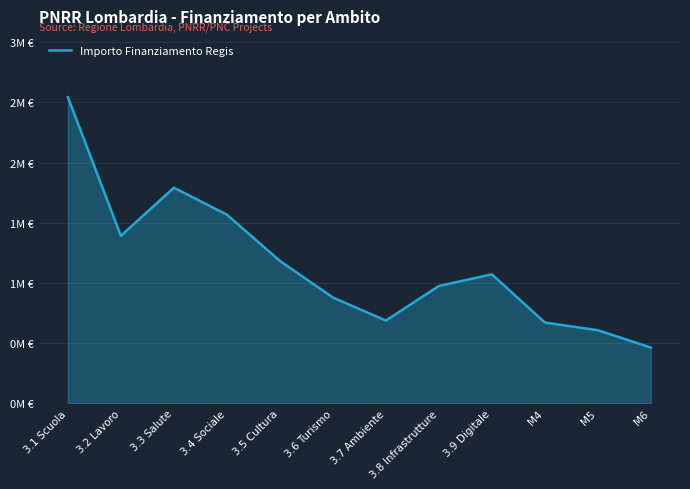

Does the chart display data point markers on the line(s)?

No